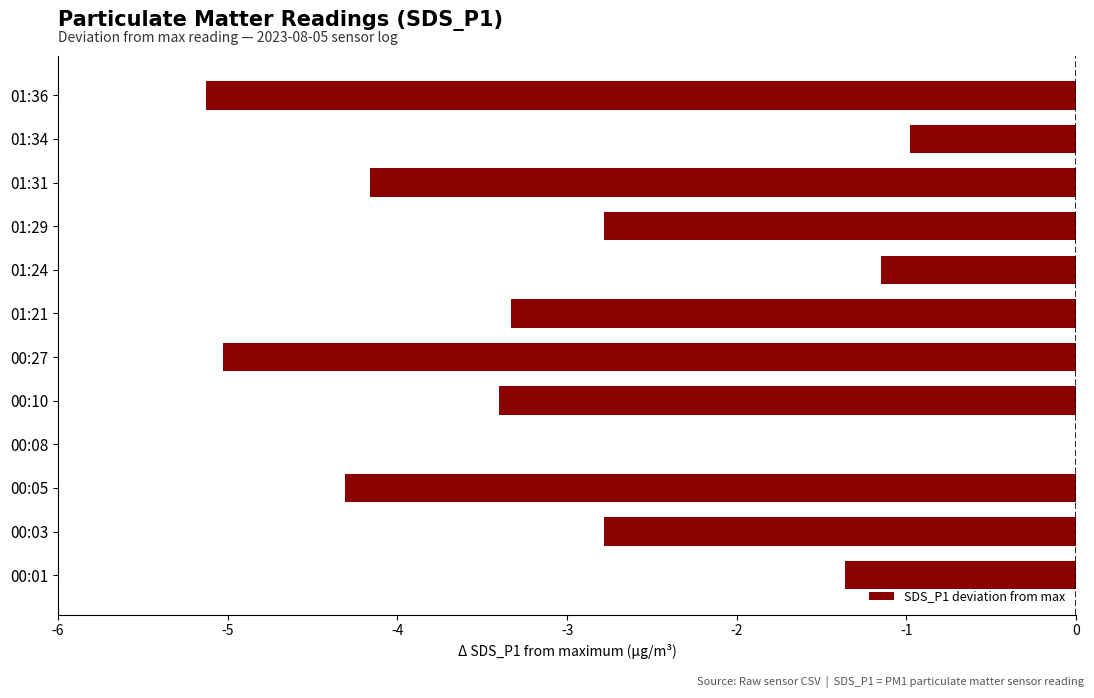

What is the minimum value shown in the chart?

-5.1